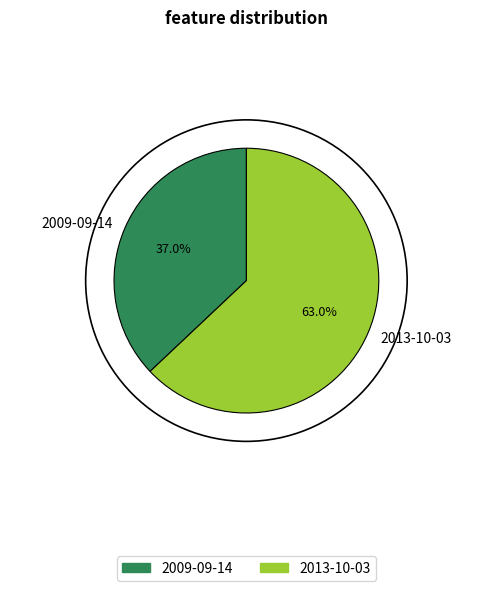

Is 2013-10-03 the majority of the pie?

Yes